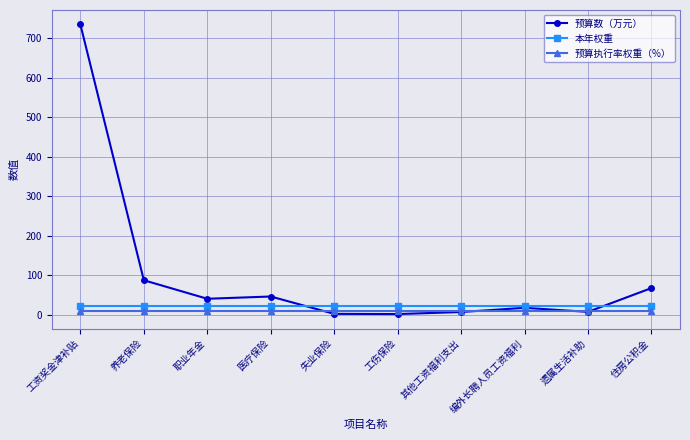

Does the chart display data point markers on the line(s)?

Yes